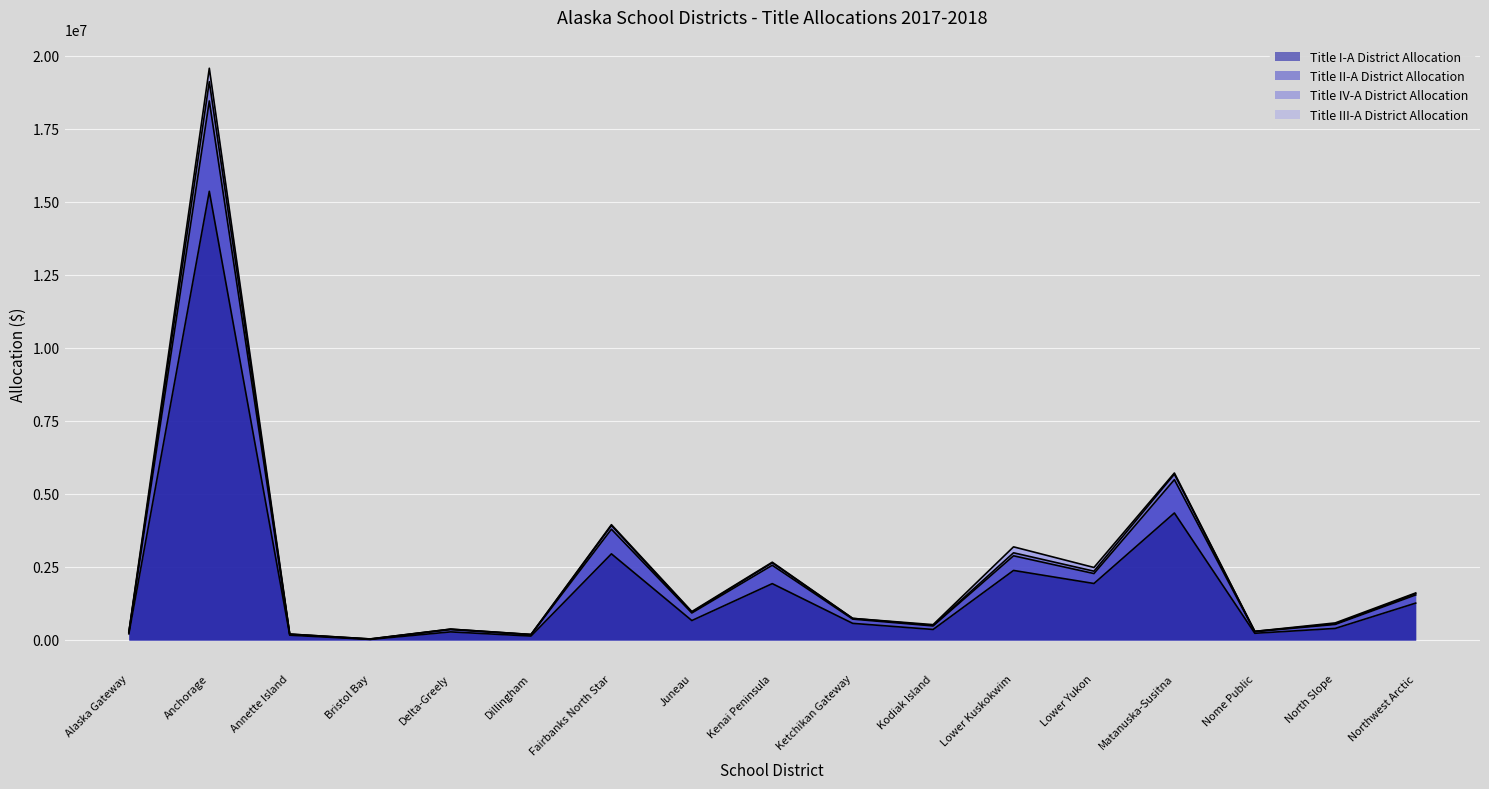

List the labels in order of Title II-A District Allocation value, smallest first.

Bristol Bay, Dillingham, Annette Island, Alaska Gateway, Nome Public, Delta-Greely, Kodiak Island, North Slope, Ketchikan Gateway, Juneau, Northwest Arctic, Lower Yukon, Kenai Peninsula, Lower Kuskokwim, Fairbanks North Star, Matanuska-Susitna, Anchorage